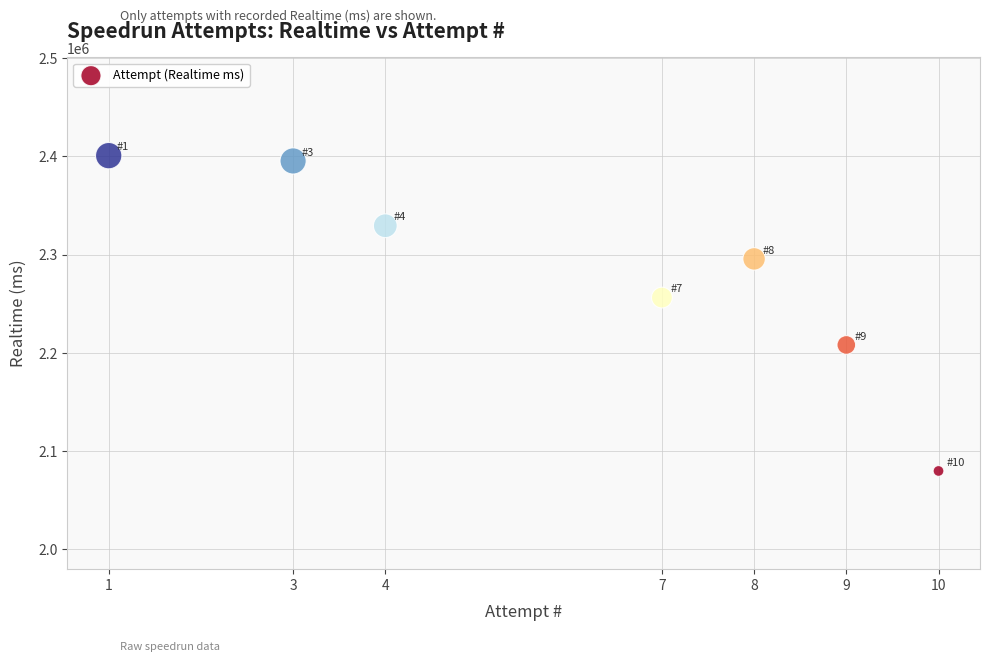

What is the range of Y values (max minus min)?

321063